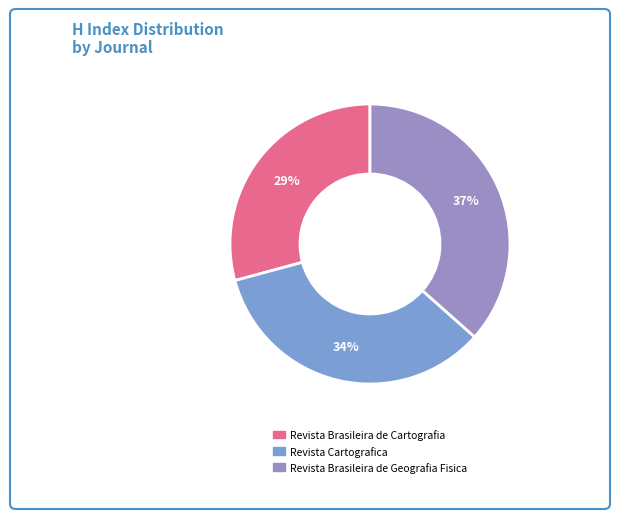

Which slice is the smallest?

Revista Brasileira de Cartografia